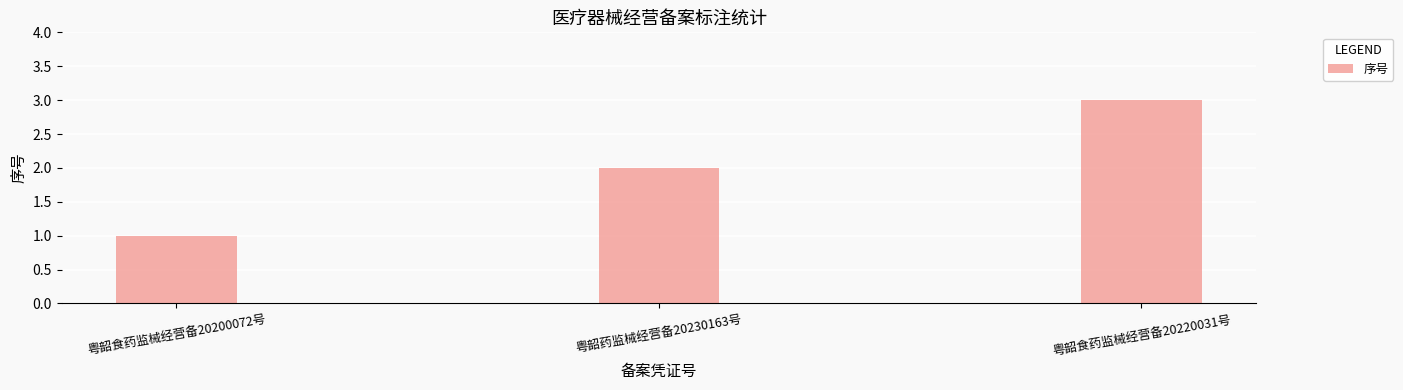

What is the value of the 1st bar from the left?

1